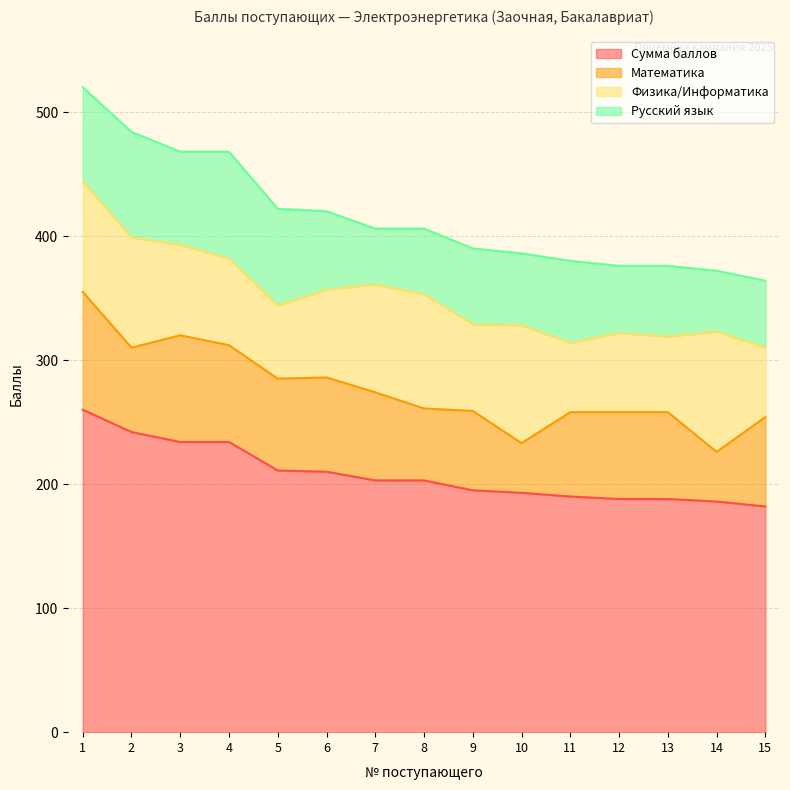

What is the spread (max minus min) of values at 1?

184